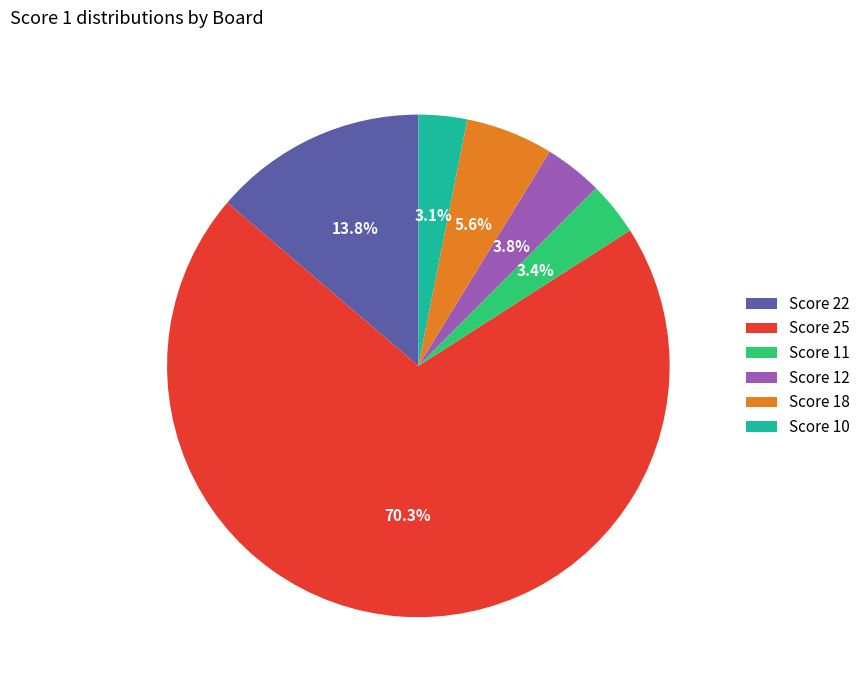

Between Score 22 and Score 12, which is larger?

Score 22